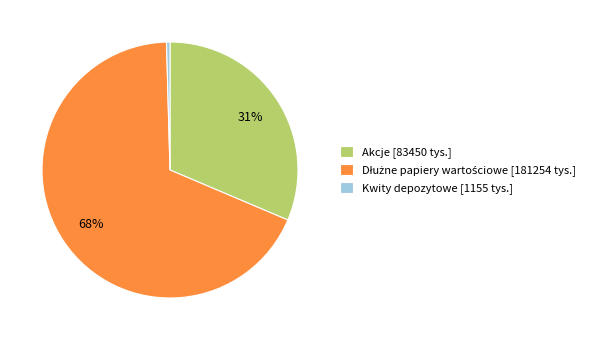

To the nearest percent, what is the average slice percentage?

33%